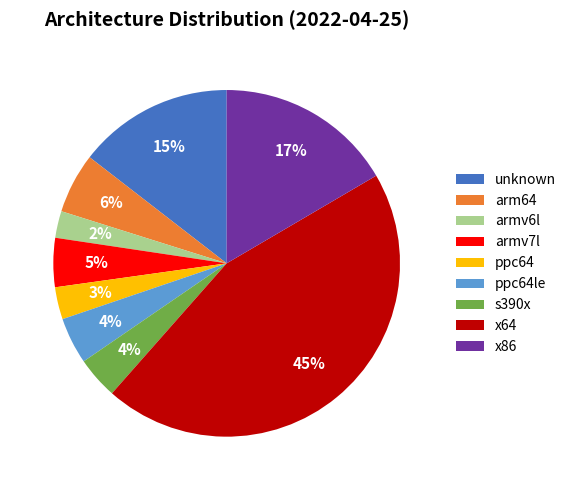

What is the ratio of the value at s390x to the value at ppc64?

1.3